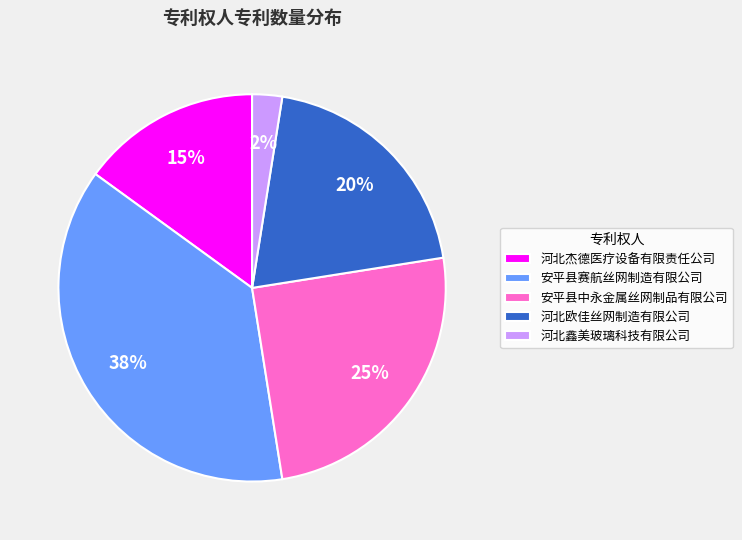

Is the sum of 河北杰德医疗设备有限责任公司 and 河北鑫美玻璃科技有限公司 greater than half?

No